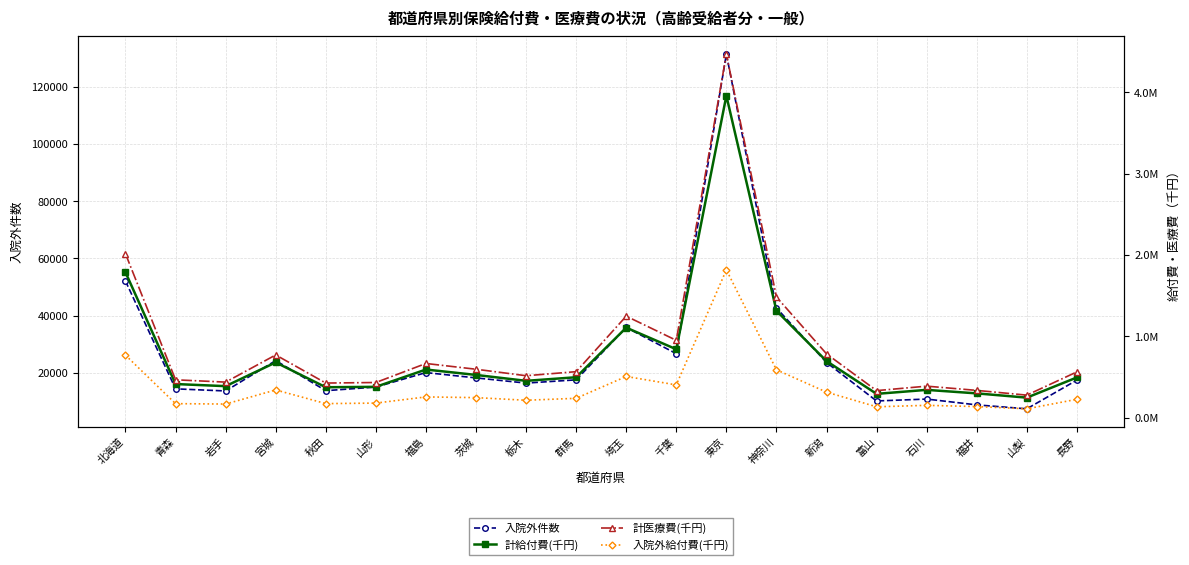

At which category is the sum across all series the highest?

東京